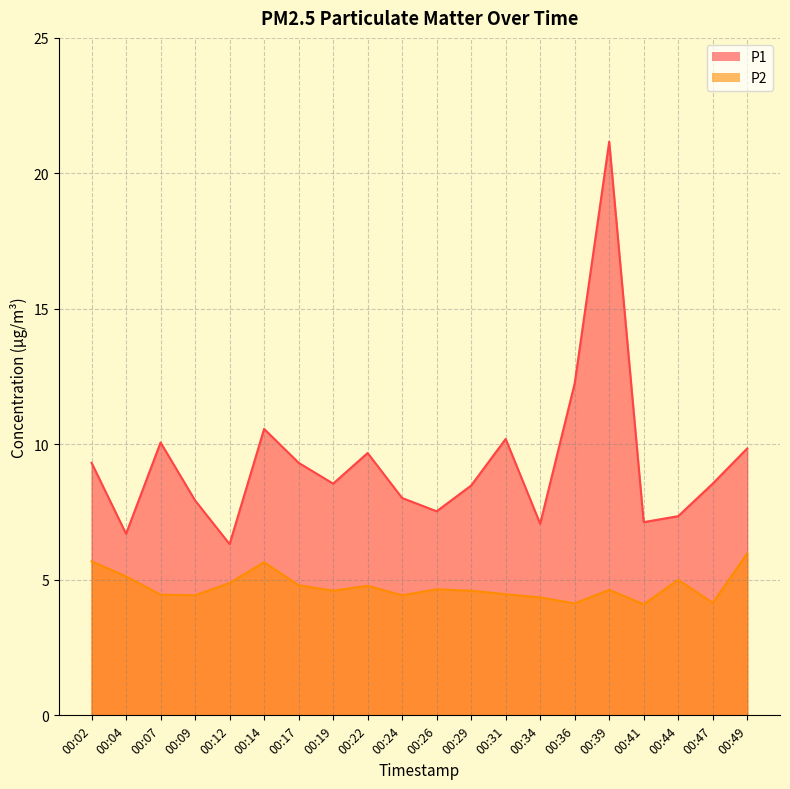

Which series has the largest range (max minus min)?

P1